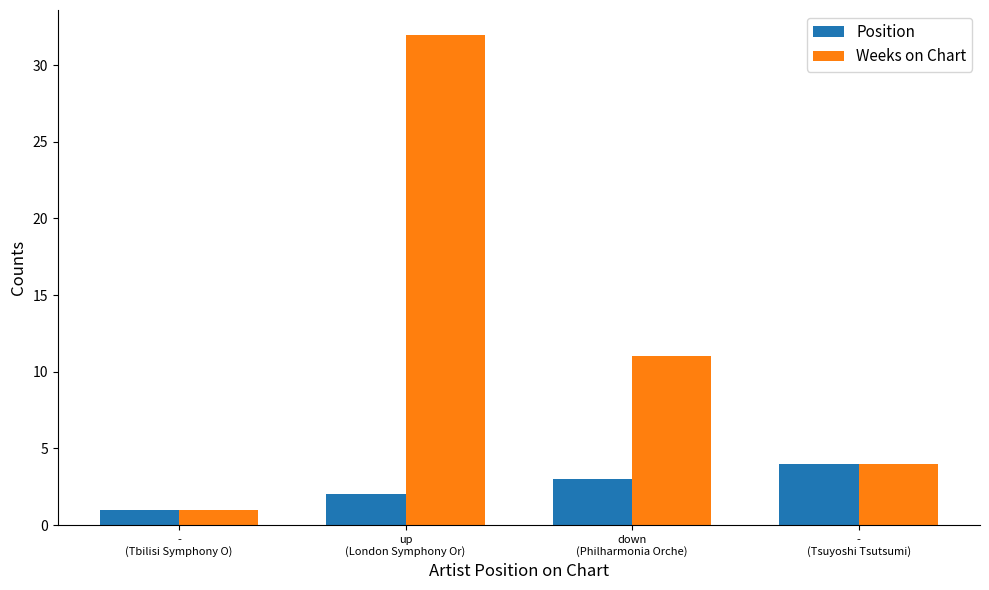

Between down
(Philharmonia Orche) and -
(Tsuyoshi Tsutsumi), which series saw the biggest shift?

Weeks on Chart